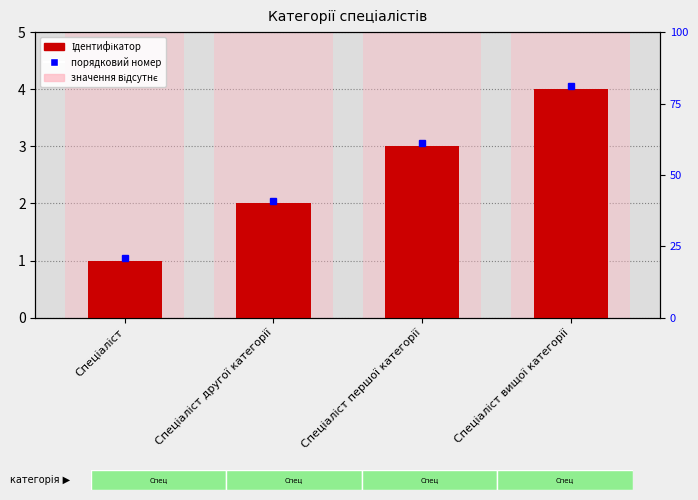

Rank the categories by value from lowest to highest.

Спеціаліст, Спеціаліст другої категорії, Спеціаліст першої категорії, Спеціаліст вищої категорії